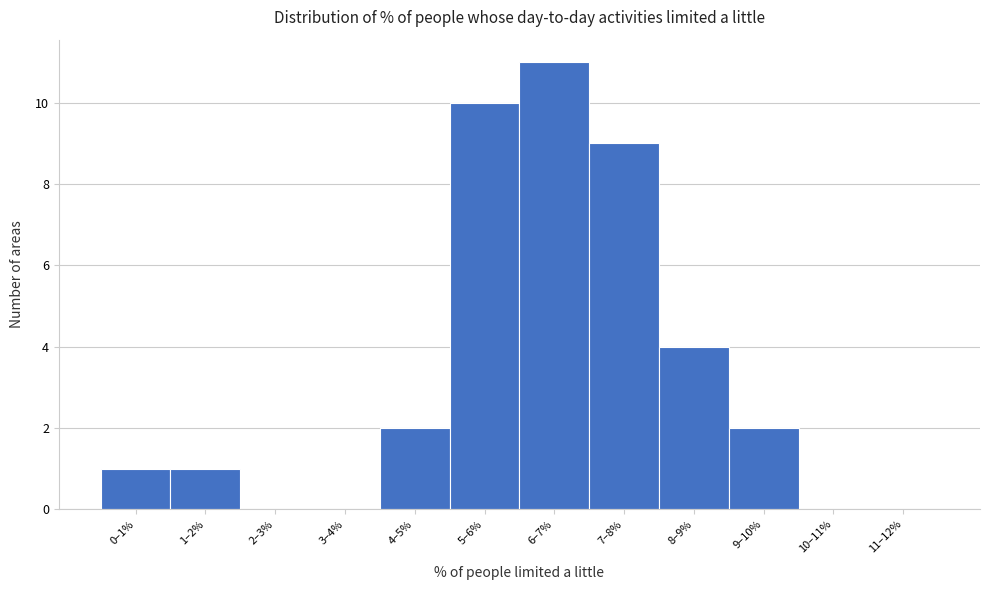

Reading right to left, list all the values displayed in this chart.

11–12%=0	10–11%=0	9–10%=2	8–9%=4	7–8%=9	6–7%=11	5–6%=10	4–5%=2	3–4%=0	2–3%=0	1–2%=1	0–1%=1